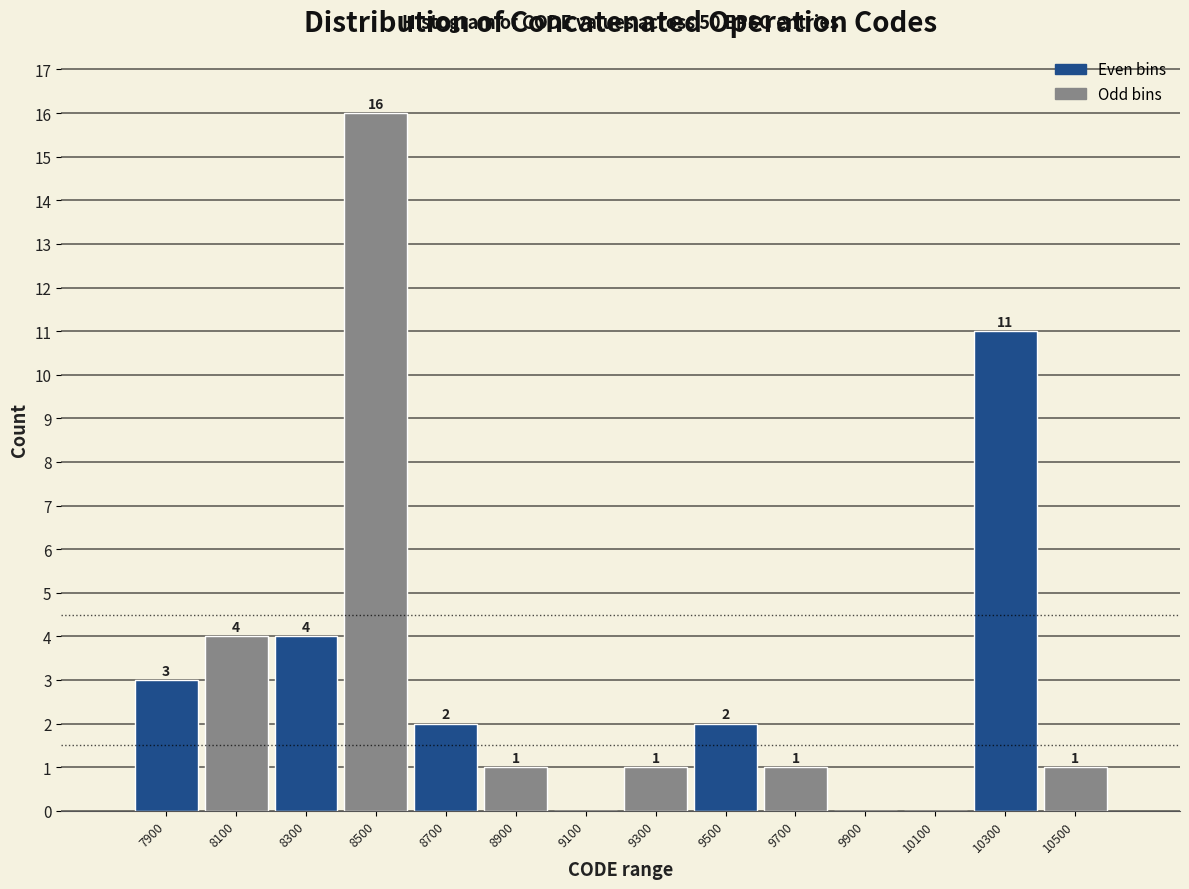

Reading left to right, what are all the values shown in this chart?

7900=3	8100=4	8300=4	8500=16	8700=2	8900=1	9100=0	9300=1	9500=2	9700=1	9900=0	10100=0	10300=11	10500=1